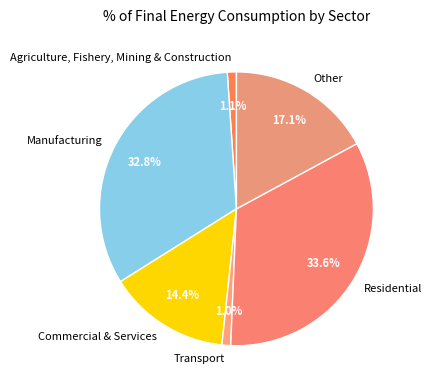

Is Manufacturing the majority of the pie?

No